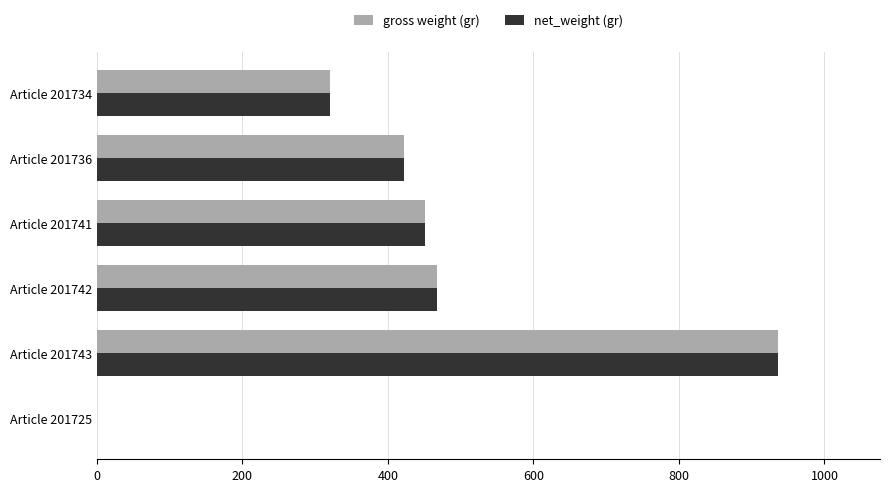

True or false: gross weight (gr) has a value of 320.0 at Article 201734.

True